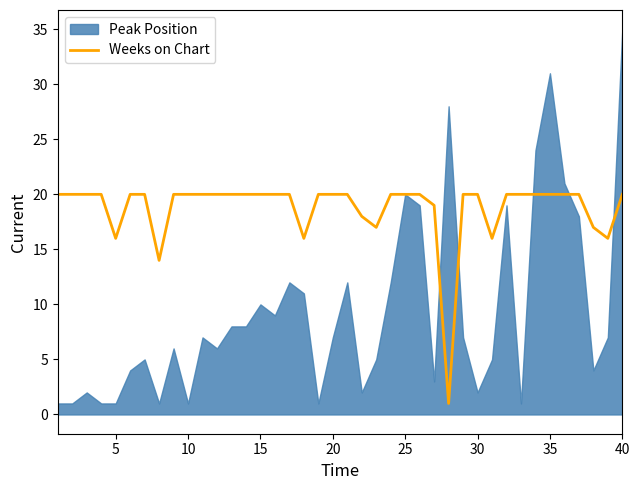

The Weeks on Chart series shows 6 at 35. True or false?

False